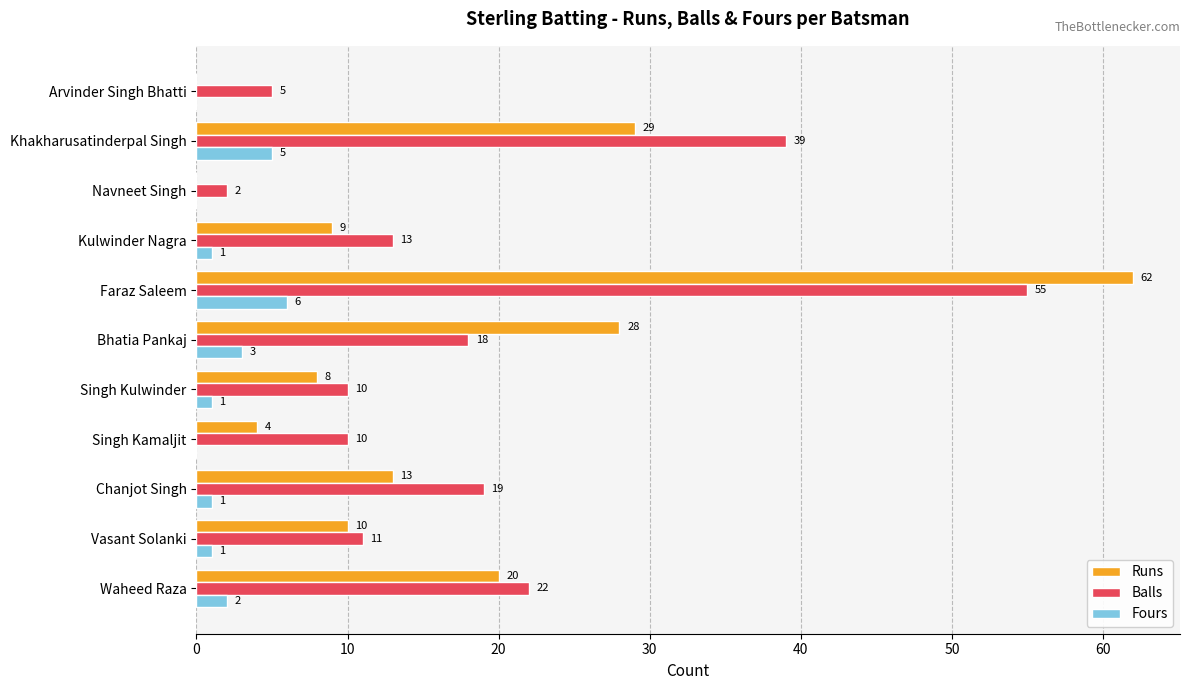

Is the value of Runs at Chanjot Singh greater than the value of Balls at Vasant Solanki?

Yes